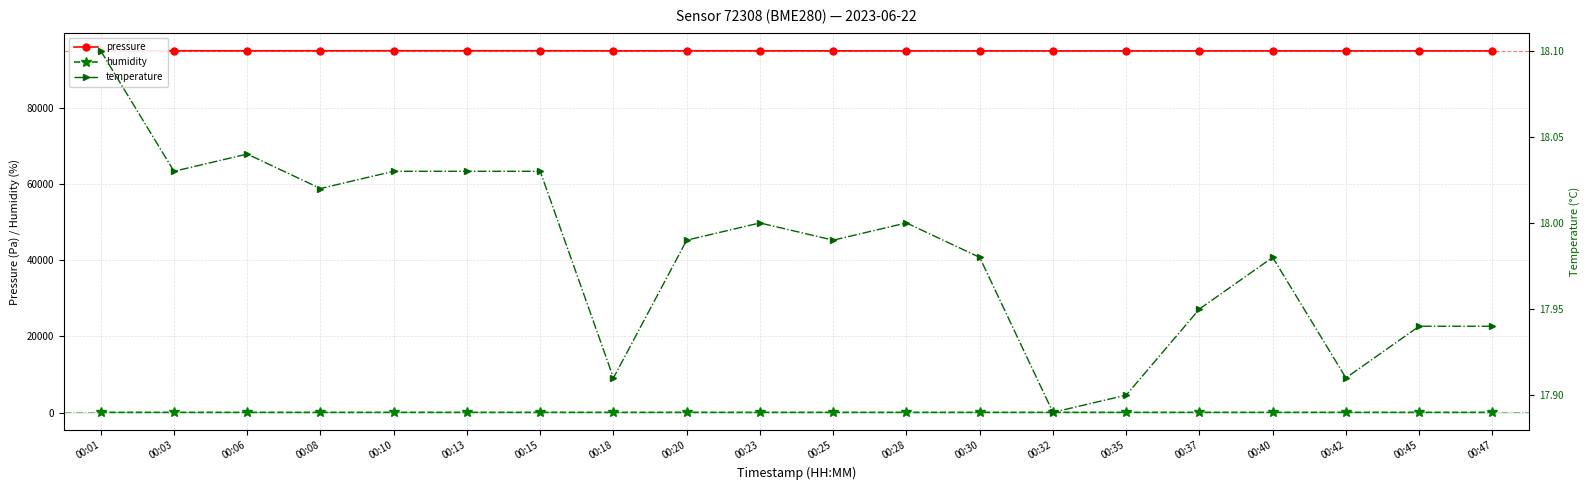

What is the value of the temperature point at the 14th from the left?

17.9